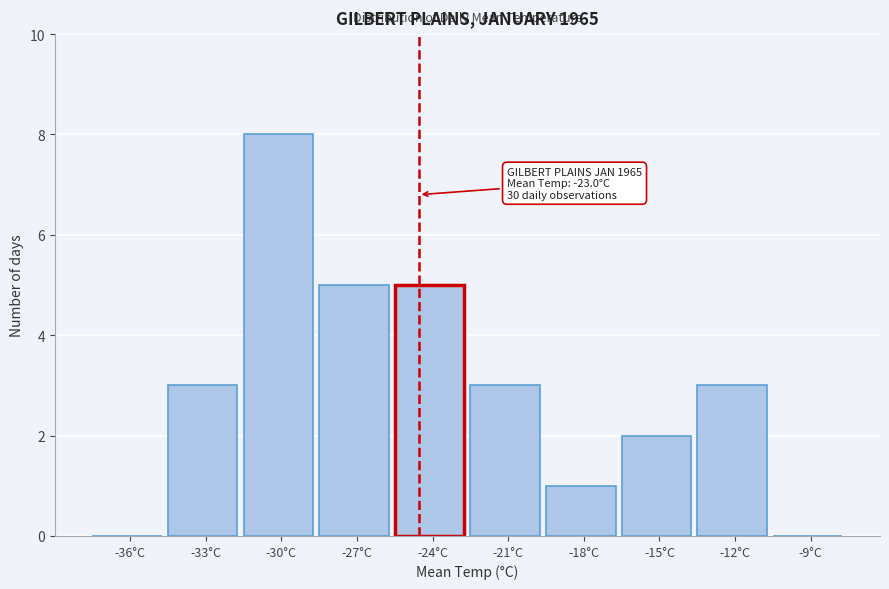

Reading right to left, what are all the values shown in this chart?

-9°C=0	-12°C=3	-15°C=2	-18°C=1	-21°C=3	-24°C=5	-27°C=5	-30°C=8	-33°C=3	-36°C=0